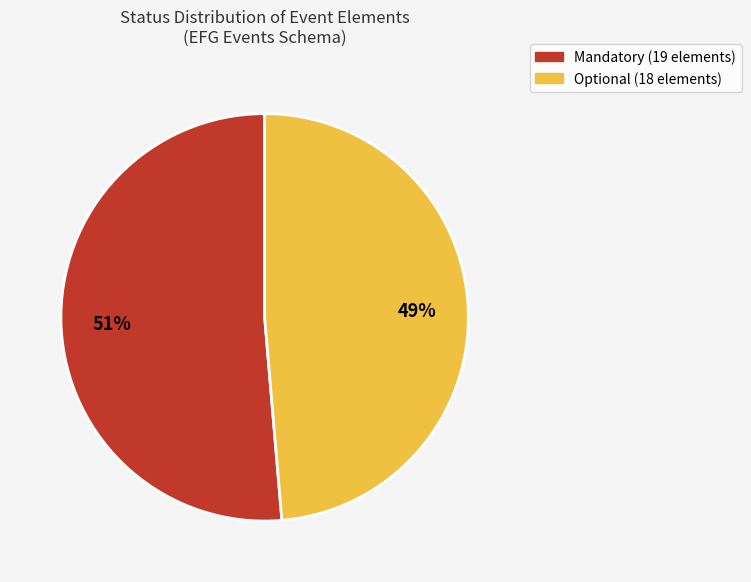

Is there any slice that represents more than half of the pie?

Yes